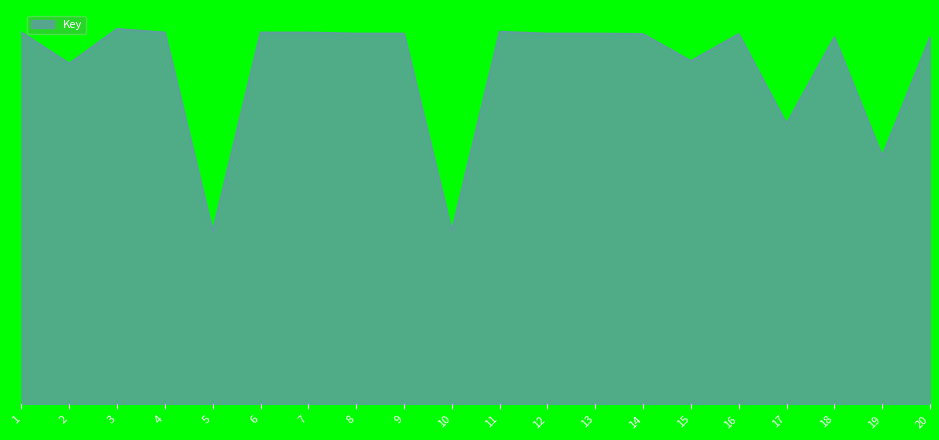

At which category does the data reach its first local peak?

3